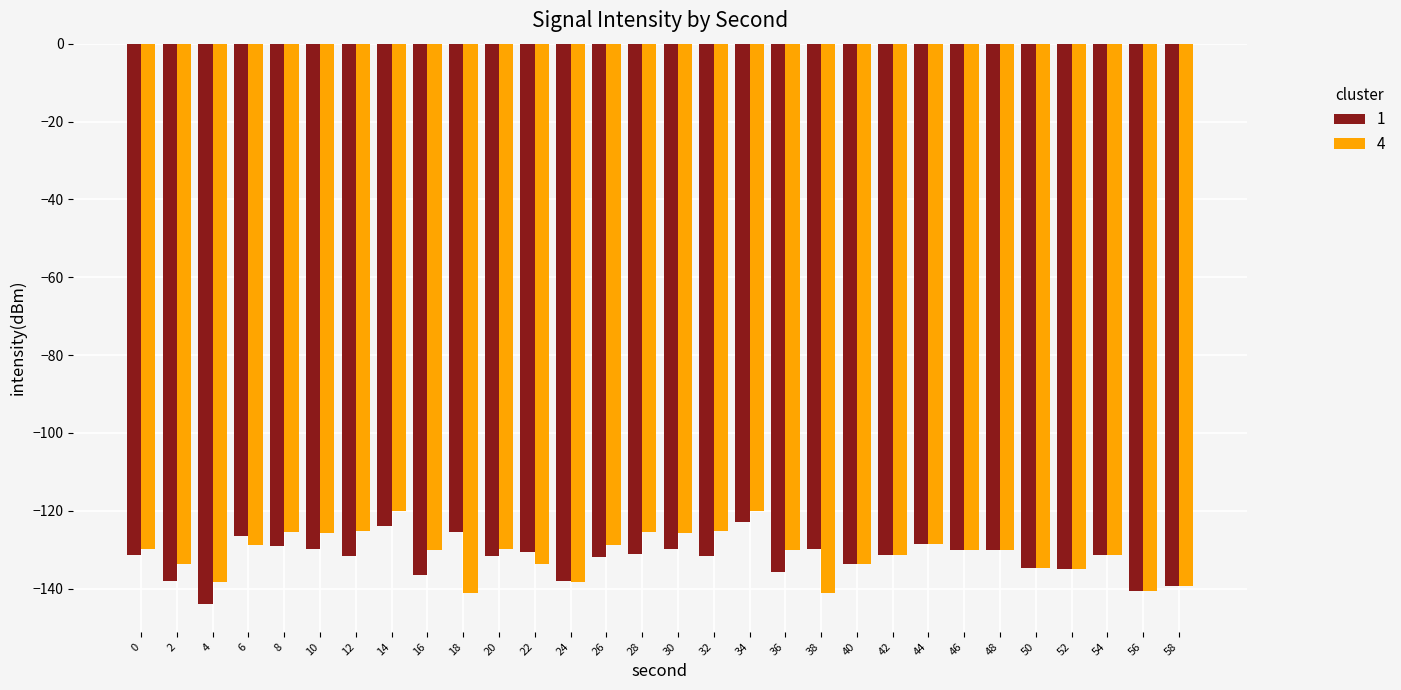

At which label does 1 reach its minimum?

4